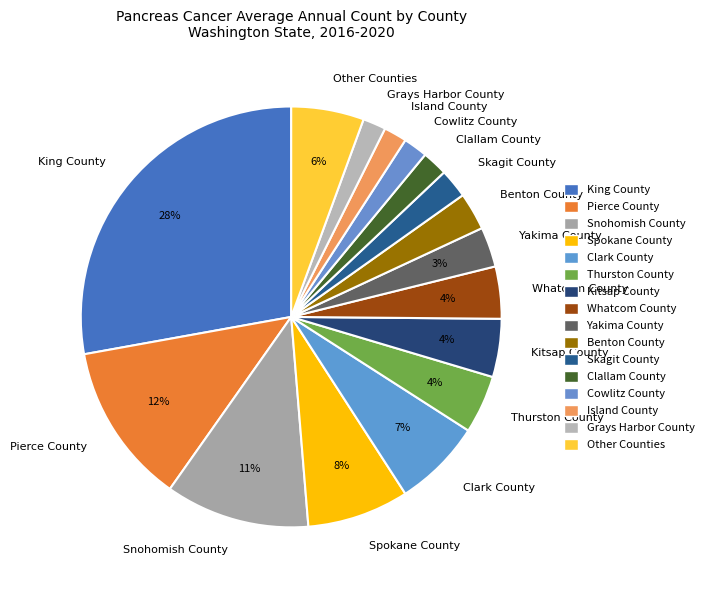

Does Cowlitz County represent more than half of the total?

No